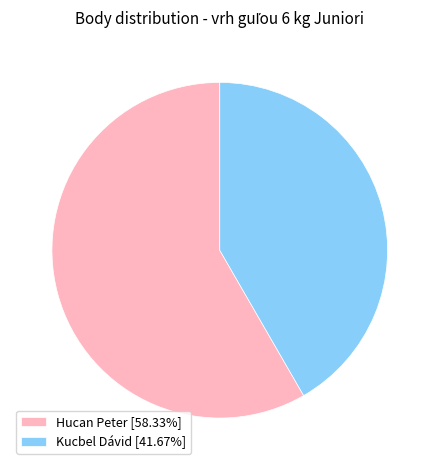

Does Kucbel Dávid [41.67%] represent more than half of the total?

No